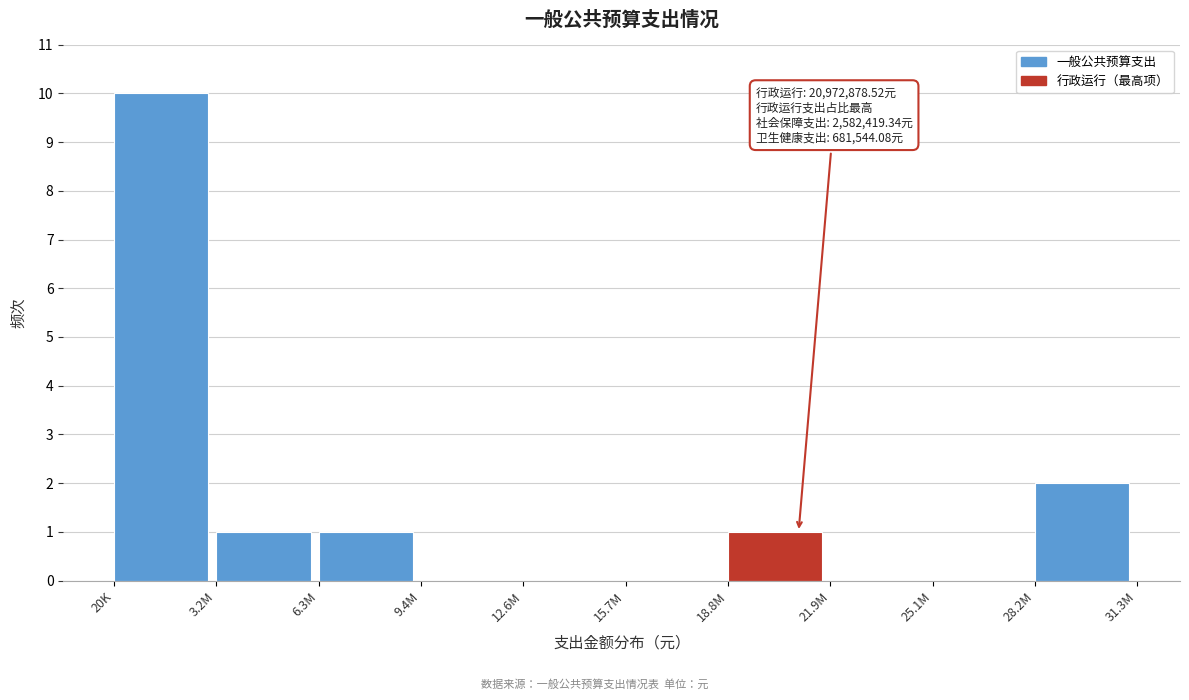

Reading right to left, transcribe all the data shown in this chart.

28.2M=2	25.1M=0	21.9M=0	18.8M=1	15.7M=0	12.6M=0	9.4M=0	6.3M=1	3.2M=1	20K=10